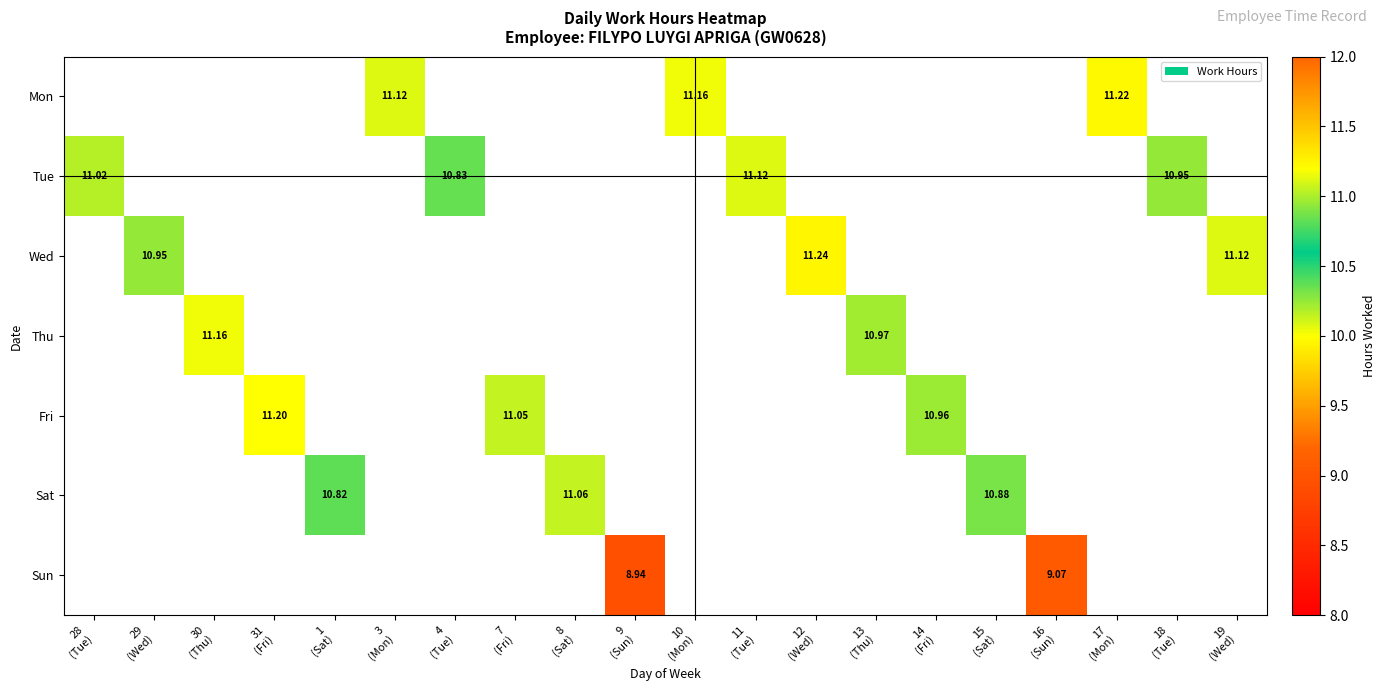

The Tue series shows 2.3 at 4 (Tue). True or false?

False